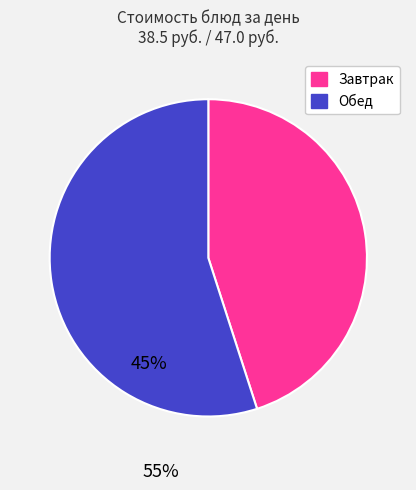

Count the number of slices in the pie.

2